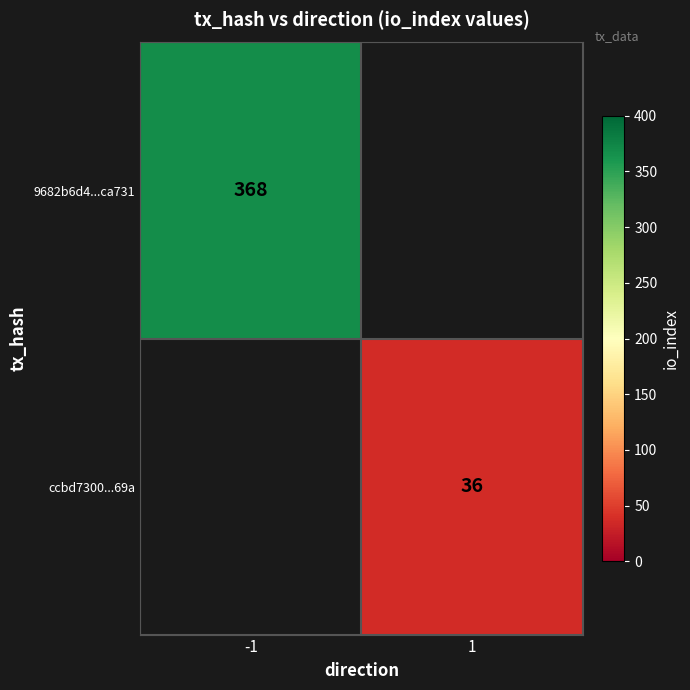

True or false: ccbd7300...69a has a value of 8 at 1.

False